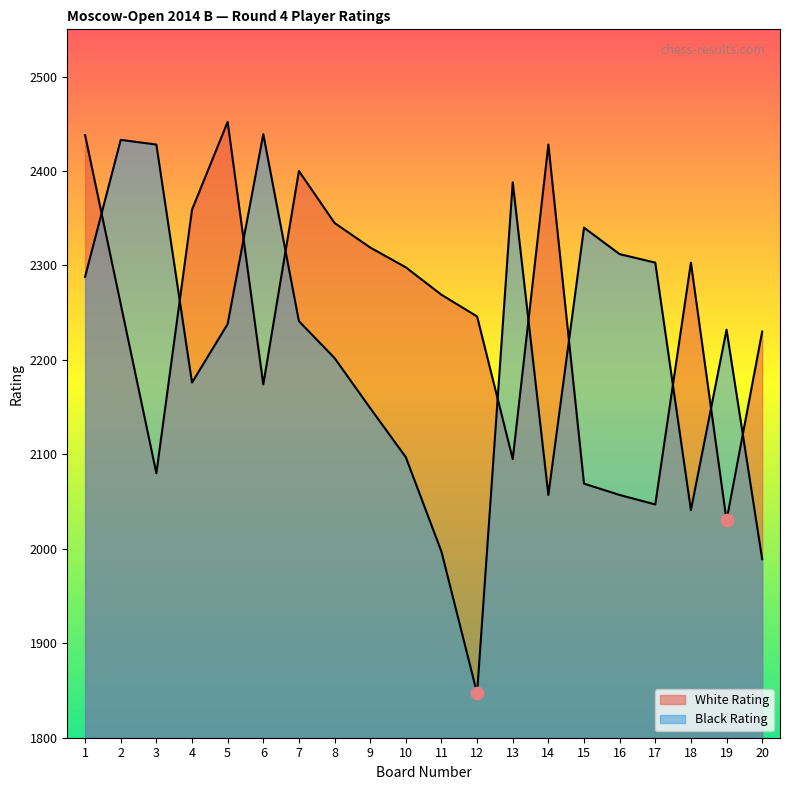

Which series reaches the maximum Y coordinate?

White Rating